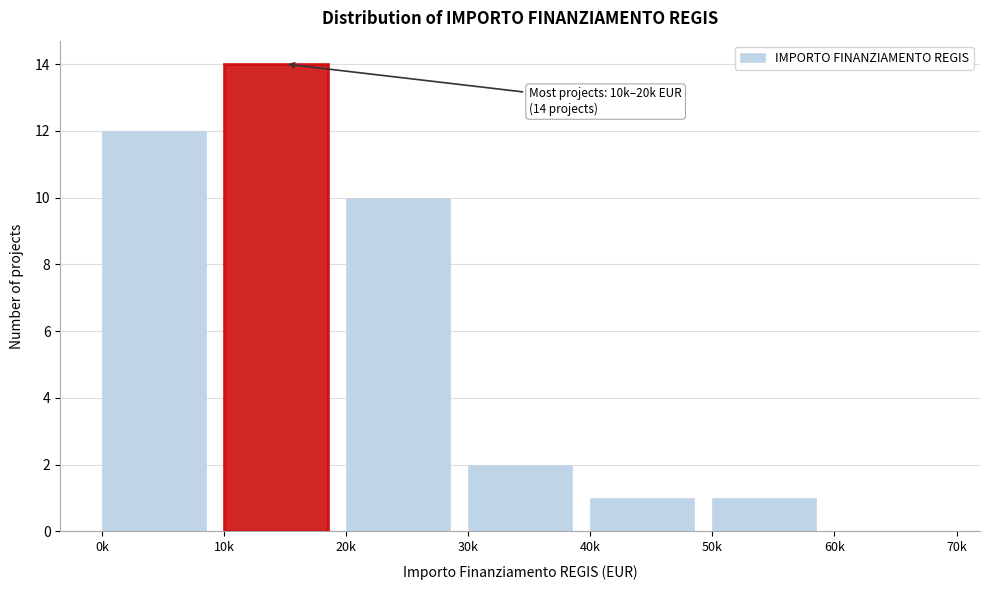

Reading right to left, extract all data points from this chart.

60k=0	50k=1	40k=1	30k=2	20k=10	10k=14	0k=12